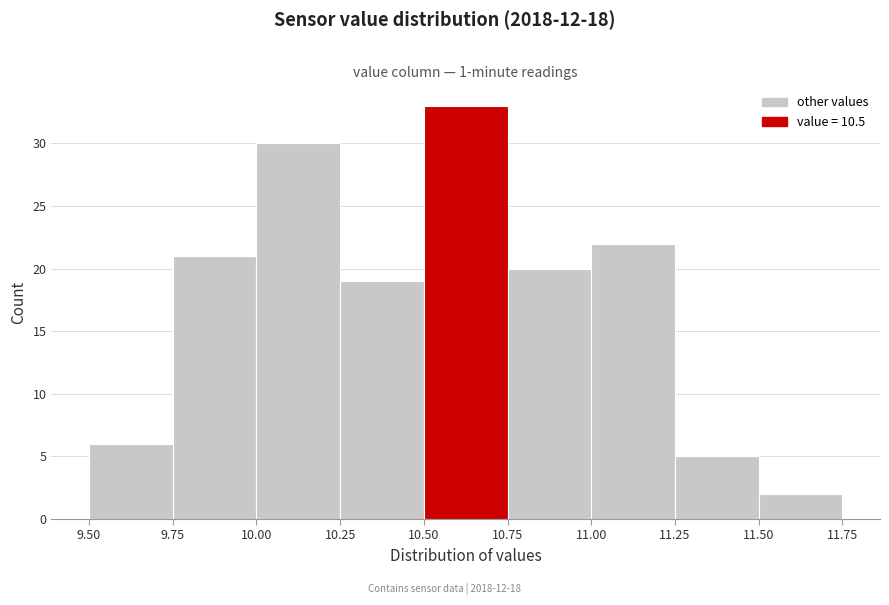

Reading left to right, list every bar in this chart as the range it spans on the x-axis followed by its height. The values are not printed on the chart, so give them approximately, as read against the axis.

9.50 to 9.75: 6
9.75 to 10.00: 21
10.00 to 10.25: 30
10.25 to 10.50: 19
10.50 to 10.75: 33
10.75 to 11.00: 20
11.00 to 11.25: 22
11.25 to 11.50: 5
11.50 to 11.75: 2